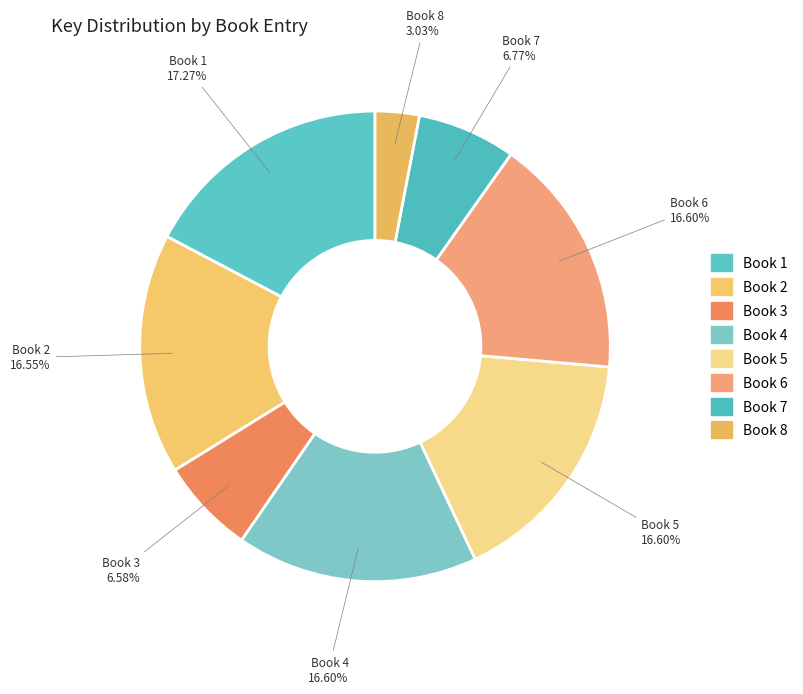

Rank the categories by value from lowest to highest.

Book 8, Book 3, Book 7, Book 2, Book 4, Book 6, Book 5, Book 1